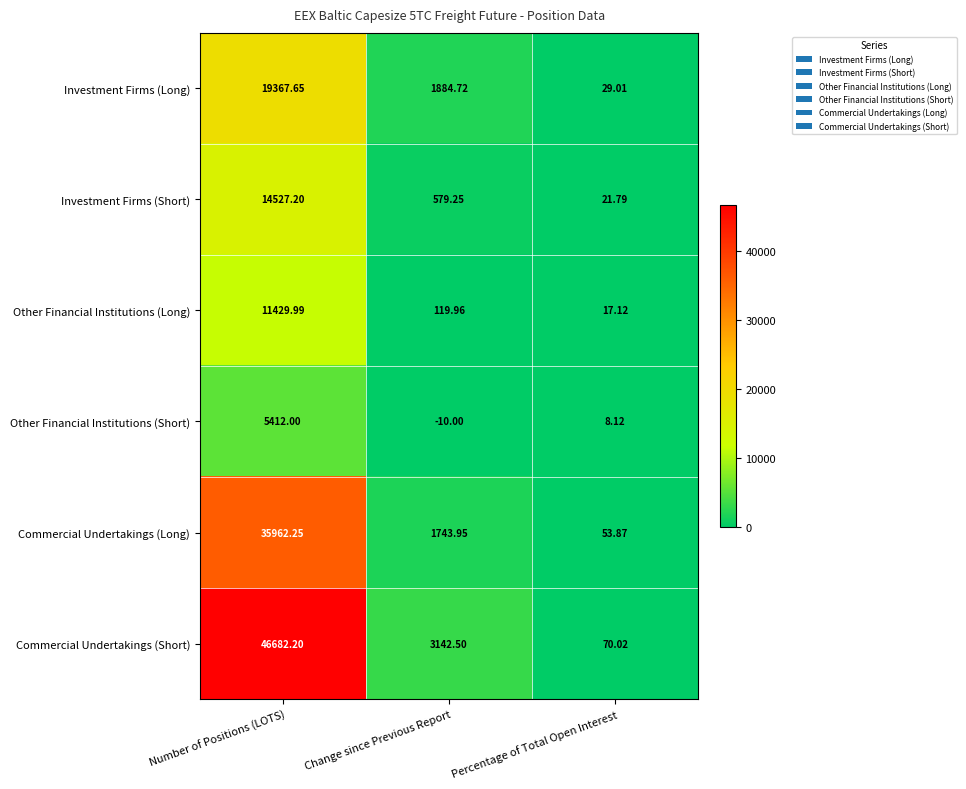

Rank the series at Percentage of Total Open Interest from highest to lowest value.

Commercial Undertakings (Short), Commercial Undertakings (Long), Investment Firms (Long), Investment Firms (Short), Other Financial Institutions (Long), Other Financial Institutions (Short)